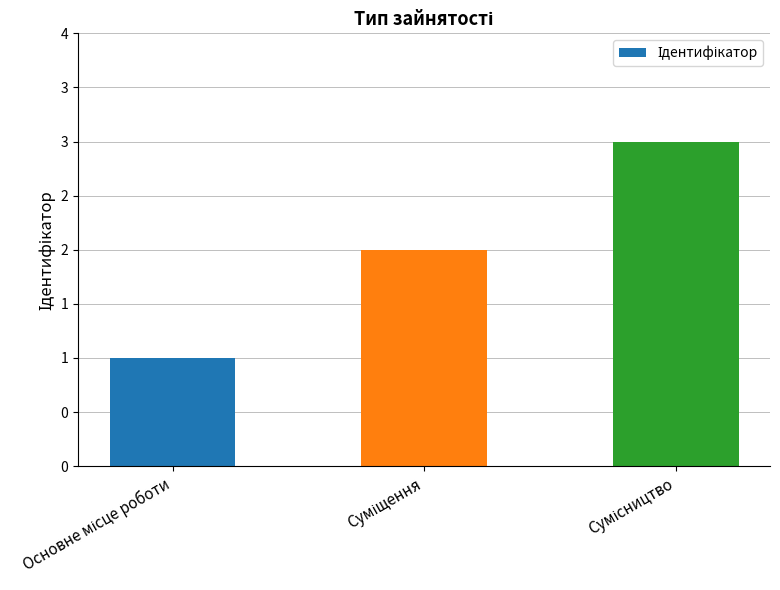

Are the bars horizontal?

No